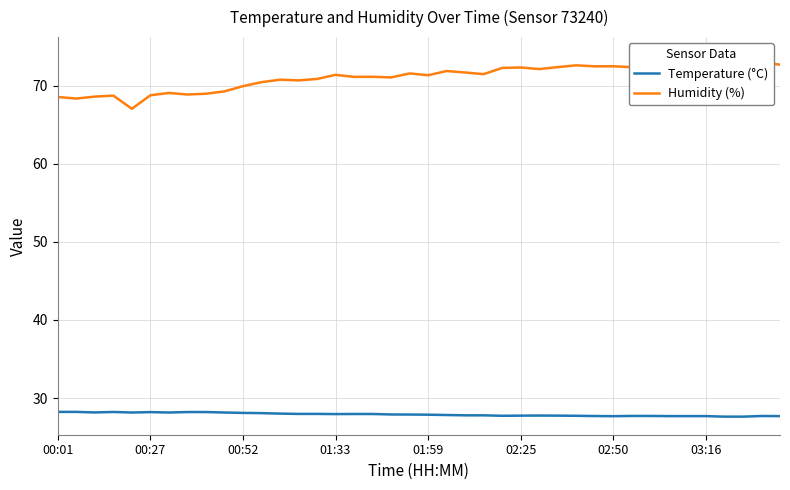

Reading left to right, extract all data points from this chart.

Temperature (°C): 28.2	28.2	28.1	28.2	28.1	28.2	28.1	28.2	28.2	28.1	28.1	28.1	28.0	28.0	28.0	27.9	27.9	27.9	27.9	27.9	27.9	27.8	27.8	27.8	27.7	27.7	27.8	27.7	27.7	27.7	27.7	27.7	27.7	27.7	27.7	27.7	27.6	27.6	27.7	27.7
Humidity (%): 68.6	68.4	68.6	68.8	67.1	68.8	69.1	68.9	69.0	69.3	70.0	70.5	70.8	70.7	70.9	71.4	71.2	71.2	71.1	71.6	71.4	71.9	71.7	71.5	72.3	72.4	72.2	72.4	72.6	72.5	72.5	72.4	72.3	72.7	73.6	73.7	73.9	73.5	73.1	72.7